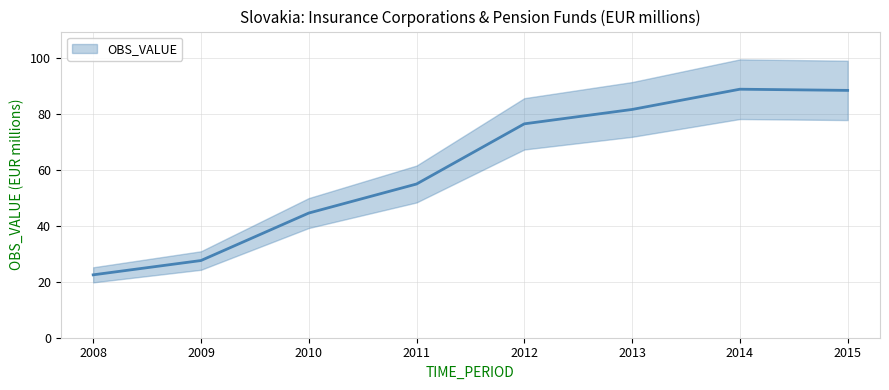

How many interior local peaks (higher than both neighbors) does the data have?

1